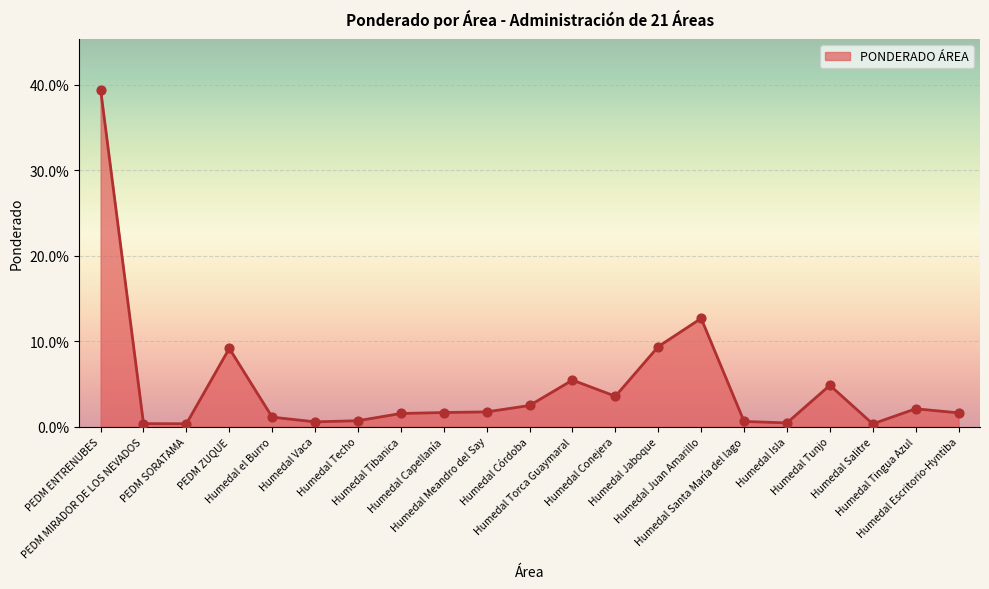

Between PEDM MIRADOR DE LOS NEVADOS and Humedal Córdoba, which is larger?

Humedal Córdoba